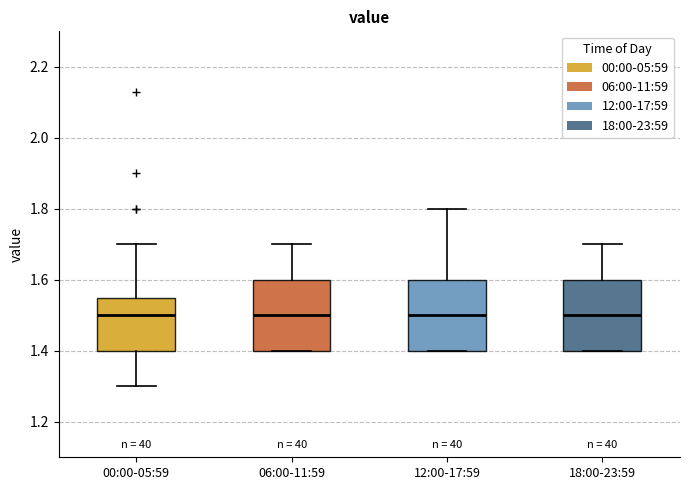

Reading left to right, read every box against the y-axis: the position of its median line, the range the box covers, and the ends of its whiskers. The values are not printed on the chart, so give them approximately, as read against the axis.

00:00-05:59: median 1.50, box 1.40 to 1.54, whiskers 1.30 to 1.70
06:00-11:59: median 1.50, box 1.40 to 1.60, whiskers 1.40 to 1.70
12:00-17:59: median 1.50, box 1.40 to 1.60, whiskers 1.40 to 1.80
18:00-23:59: median 1.50, box 1.40 to 1.60, whiskers 1.40 to 1.70